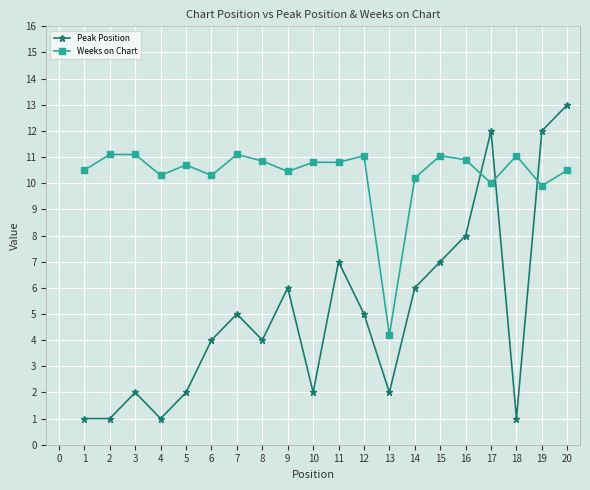

What is the greatest value displayed?

13.0